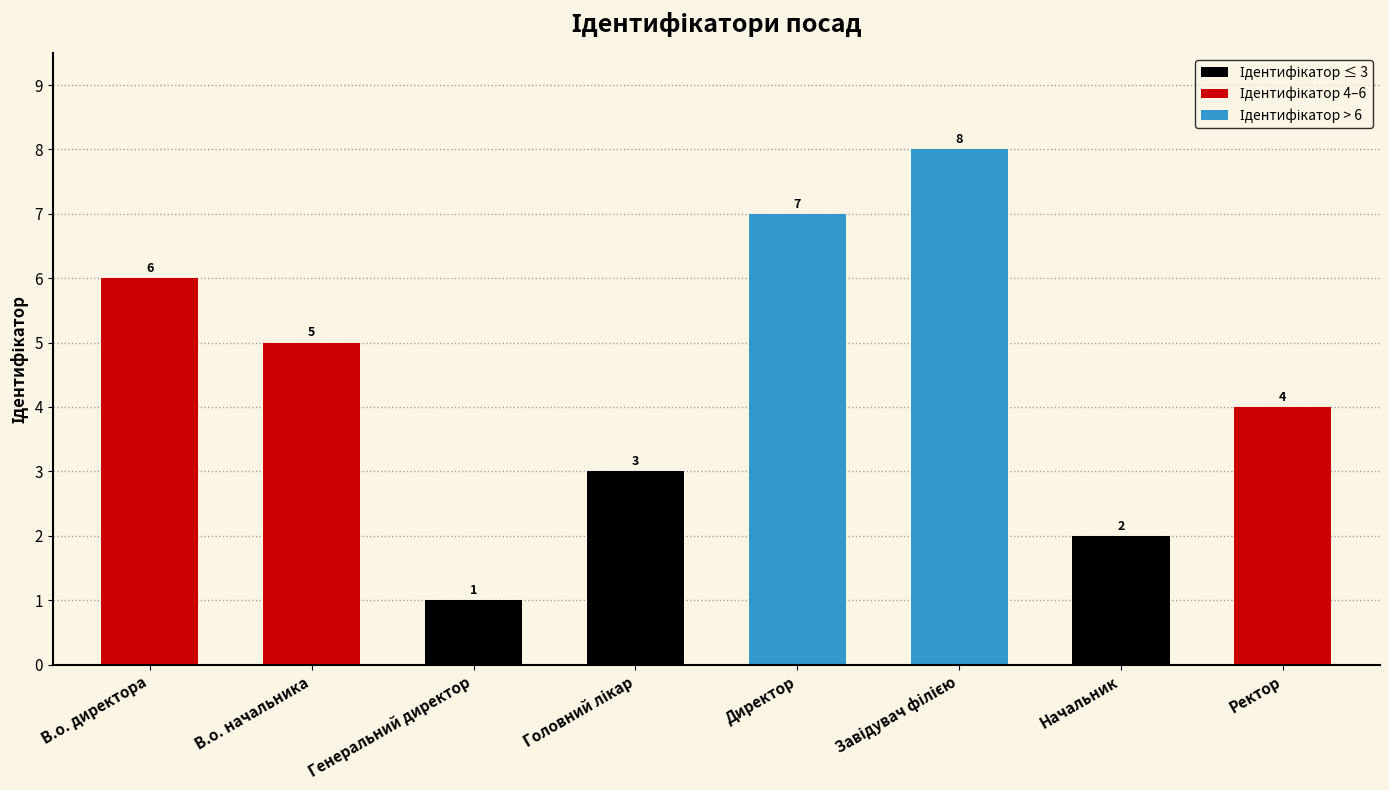

What is the label of the 2nd bar from the right?

Начальник